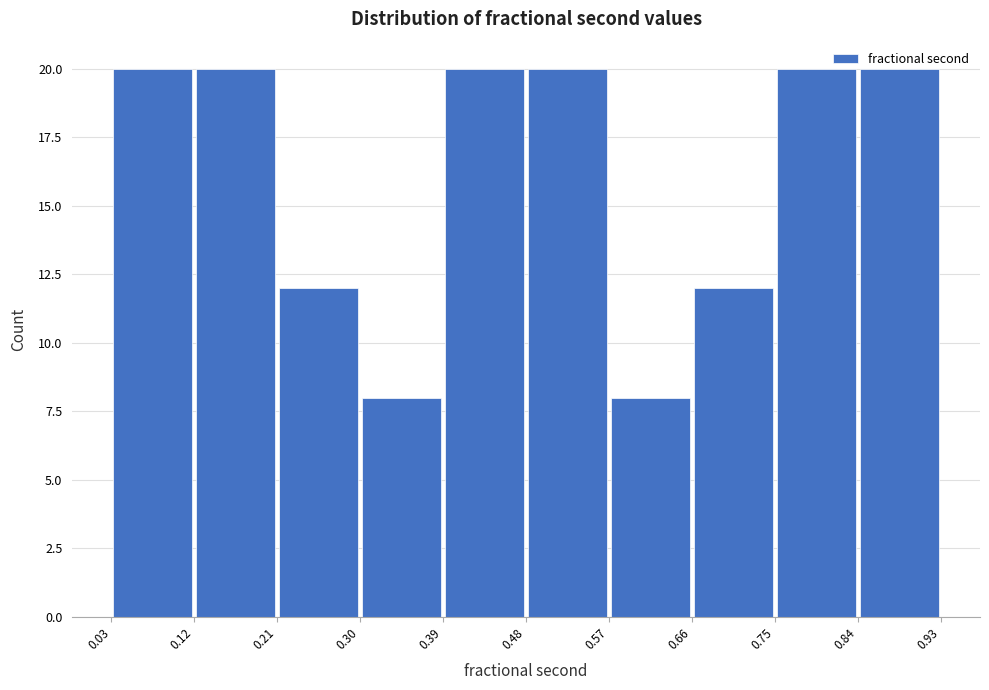

Reading left to right, list every bar in this chart as the range it spans on the x-axis followed by its height. The values are not printed on the chart, so give them approximately, as read against the axis.

0.03 to 0.12: 20
0.12 to 0.21: 20
0.21 to 0.30: 12
0.30 to 0.39: 8
0.39 to 0.48: 20
0.48 to 0.57: 20
0.57 to 0.66: 8
0.66 to 0.75: 12
0.75 to 0.84: 20
0.84 to 0.93: 20